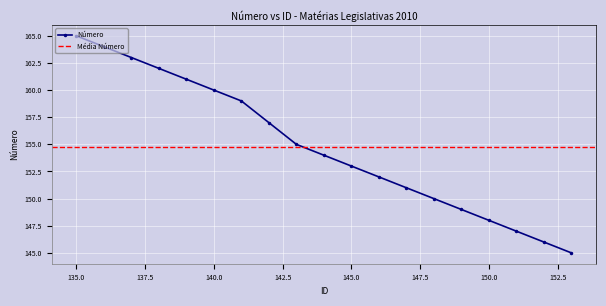

What is the sum of all Número values?

2941